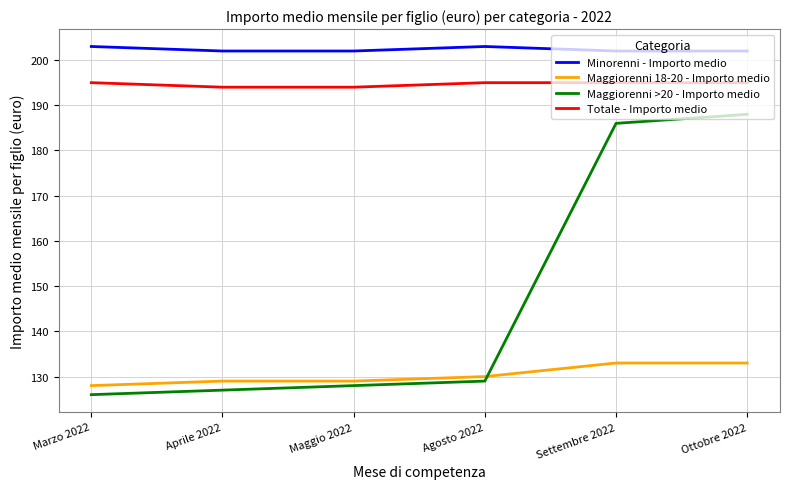

What is the minimum value for Maggiorenni >20 - Importo medio?

126